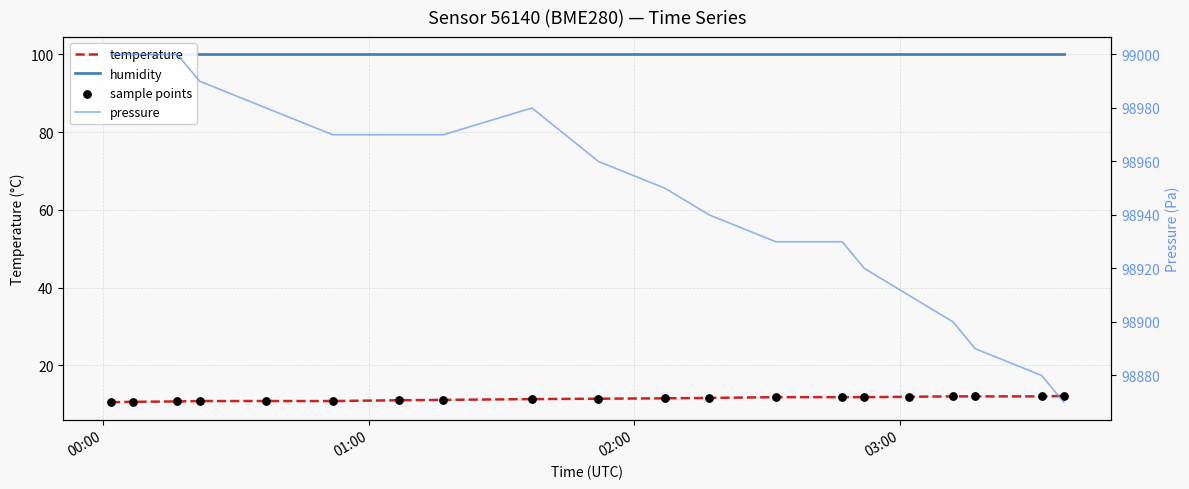

Which series contains the lowest Y value?

temperature